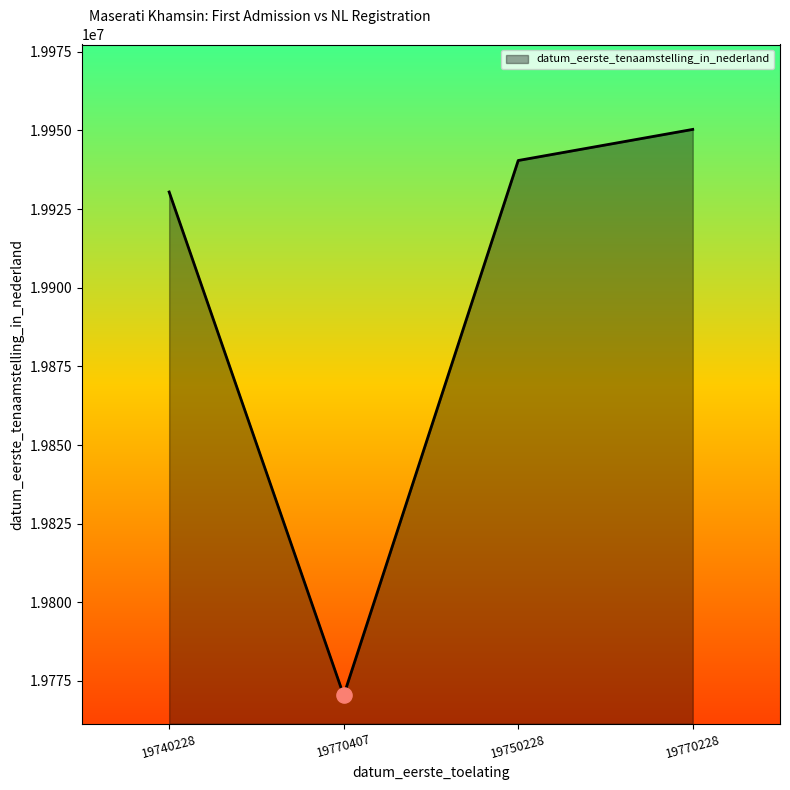

What is the change in value from 19740228 to 19750228?

+10006